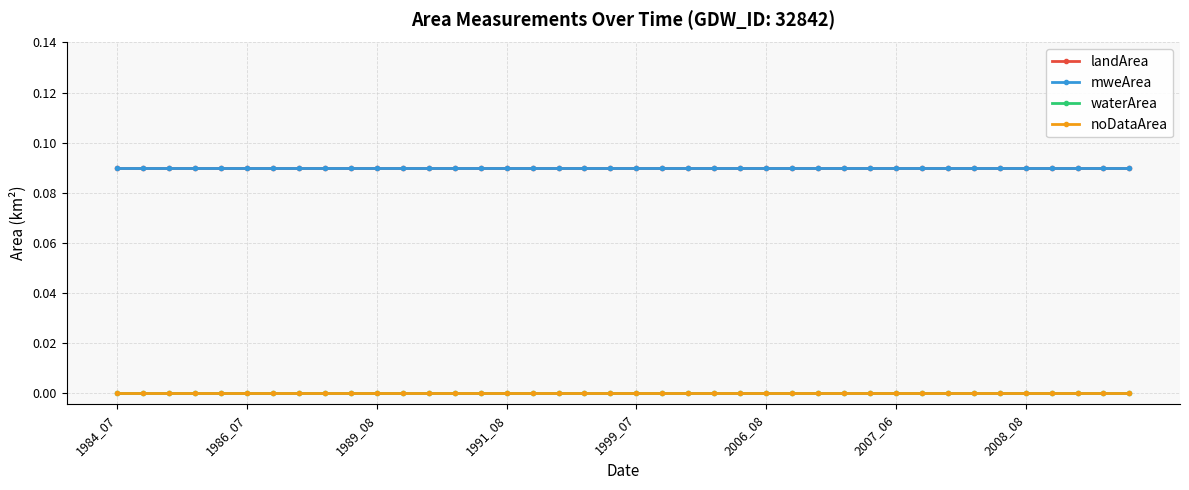

Is this an area chart (filled region under the line)?

No